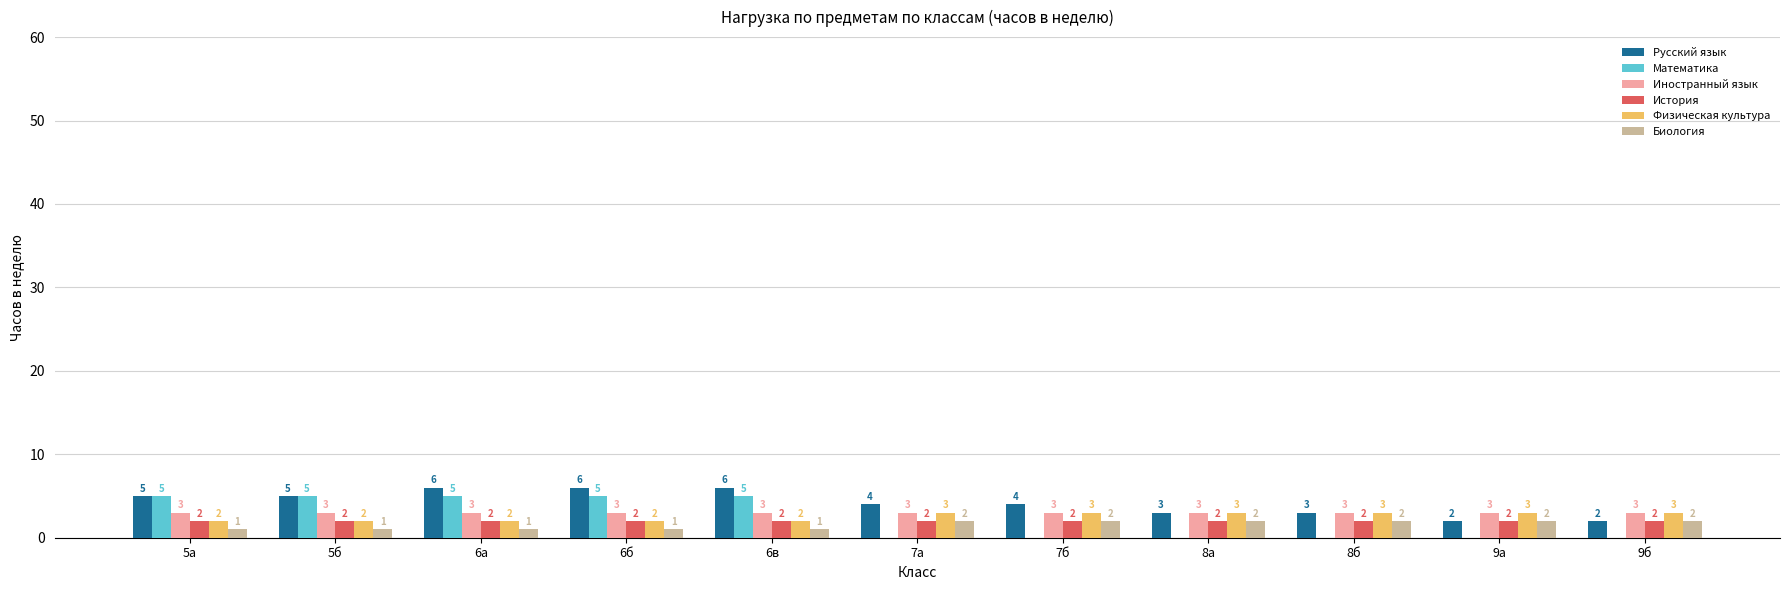

What is the highest value of the Физическая культура series?

3